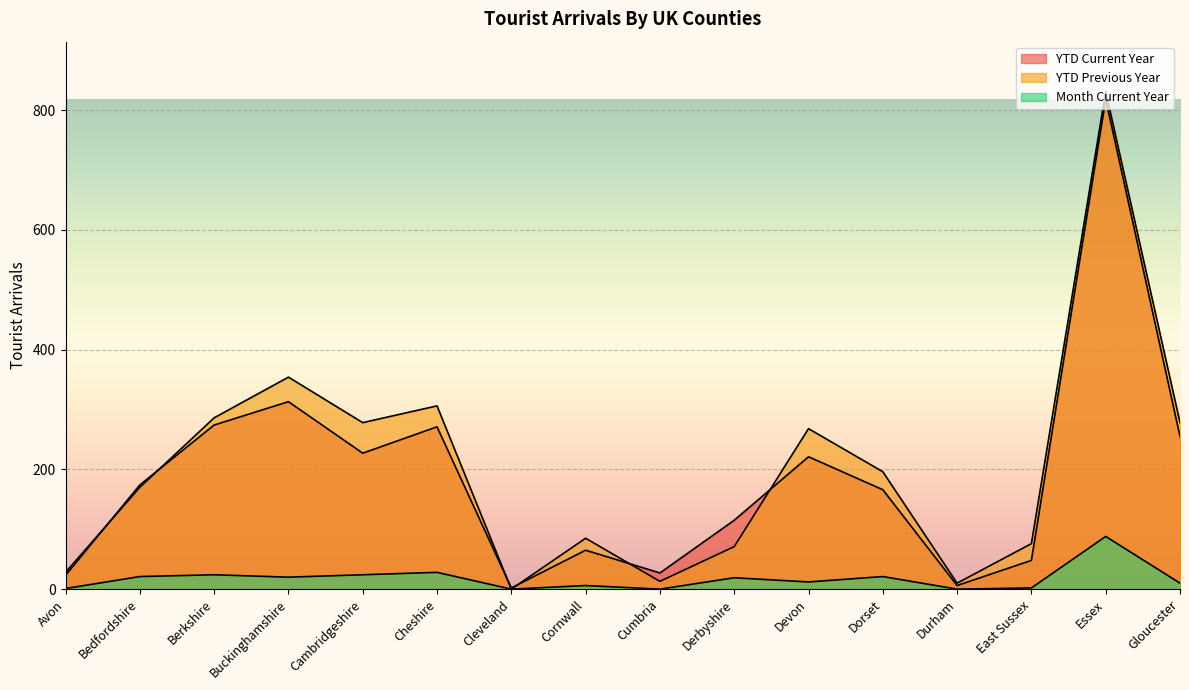

Is the value of Month Current Year at Cambridgeshire greater than the value of YTD Current Year at Bedfordshire?

No